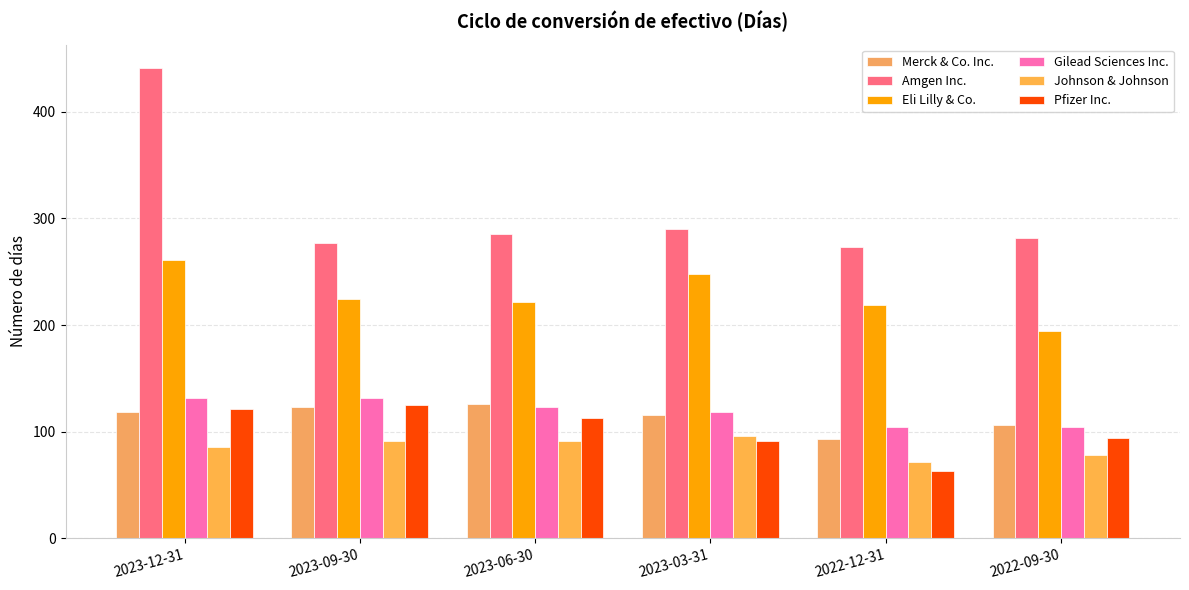

What is the value of the Eli Lilly & Co. bar at the 5th from the left?

219